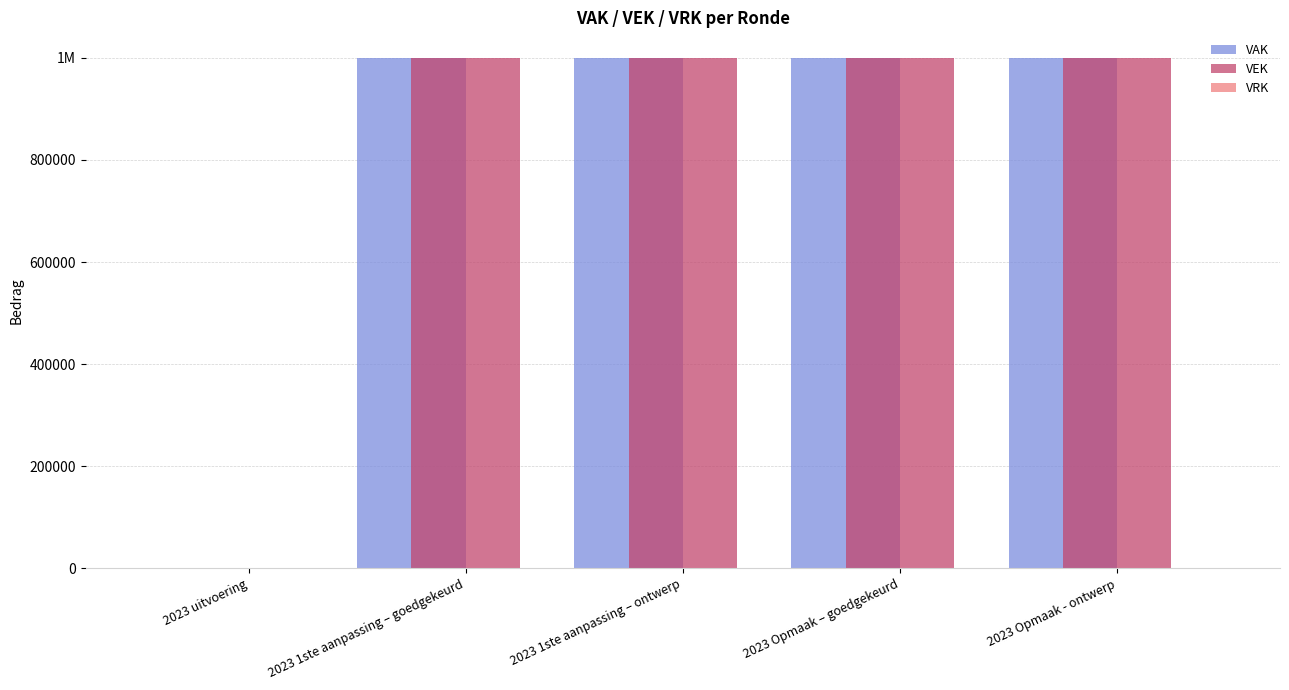

What is the maximum value for VAK?

1000000